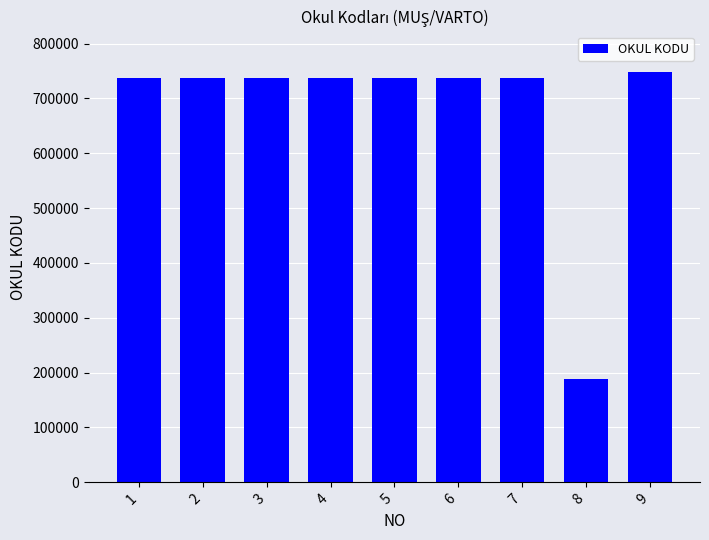

What is the change in value from 1 to 2?

-11